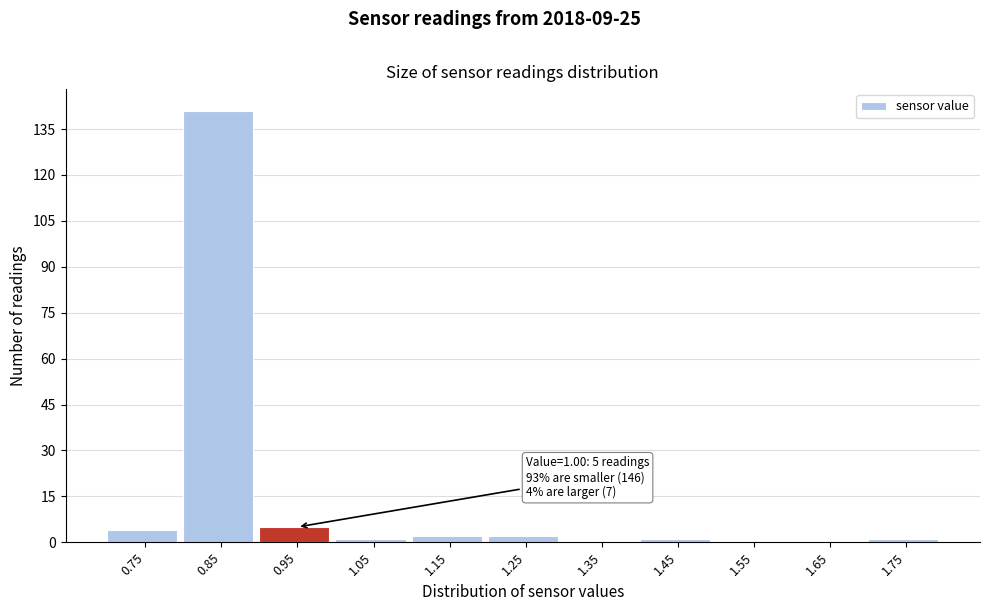

Reading right to left, list all the values displayed in this chart.

1.75=1	1.65=0	1.55=0	1.45=1	1.35=0	1.25=2	1.15=2	1.05=1	0.95=5	0.85=141	0.75=4